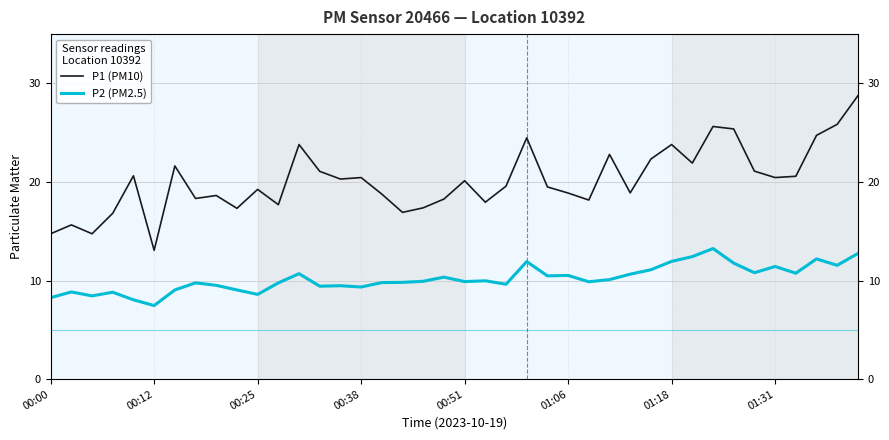

How many values in the P2 (PM2.5) series are below 9?

7